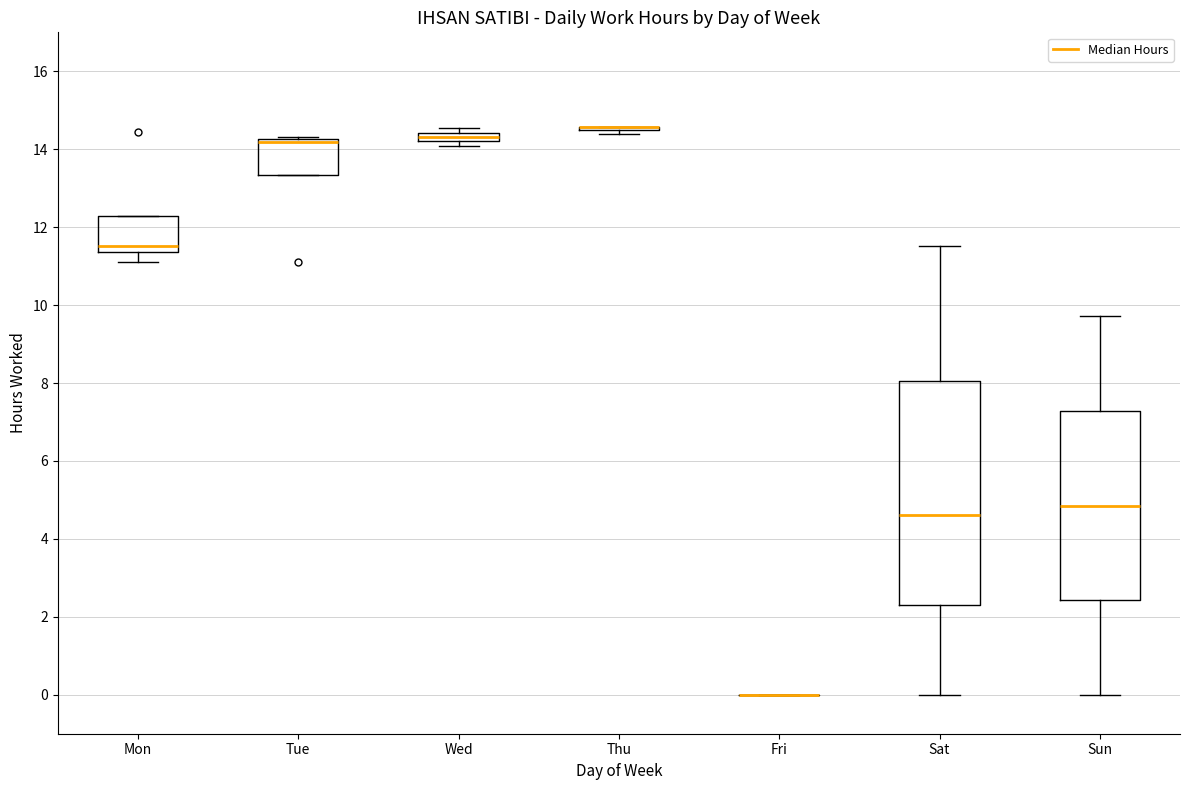

Comparing the boxes themselves (not the whiskers), which one is the tallest?

Sat